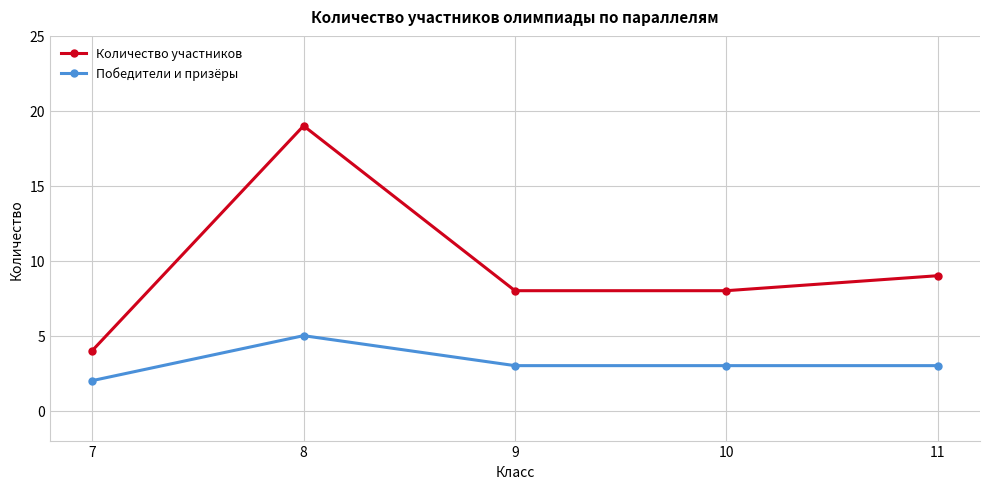

Which series has the largest total across all categories?

Количество участников